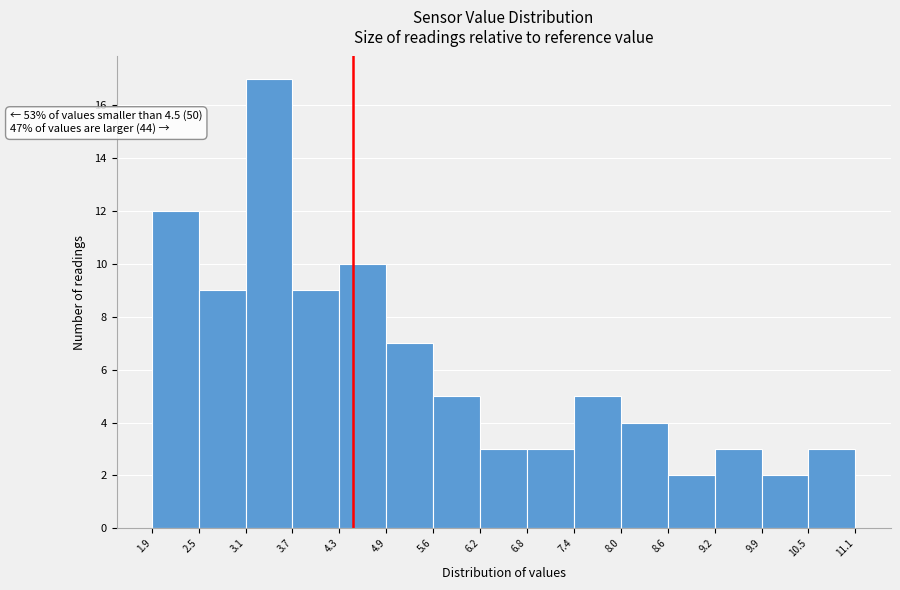

Over which range of the x-axis is the bar tallest?

3.1 to 3.7